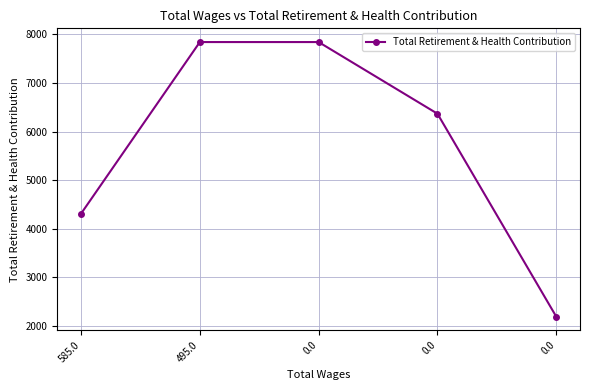

List the labels in order of value, smallest first.

0.0, 585.0, 0.0, 495.0, 0.0